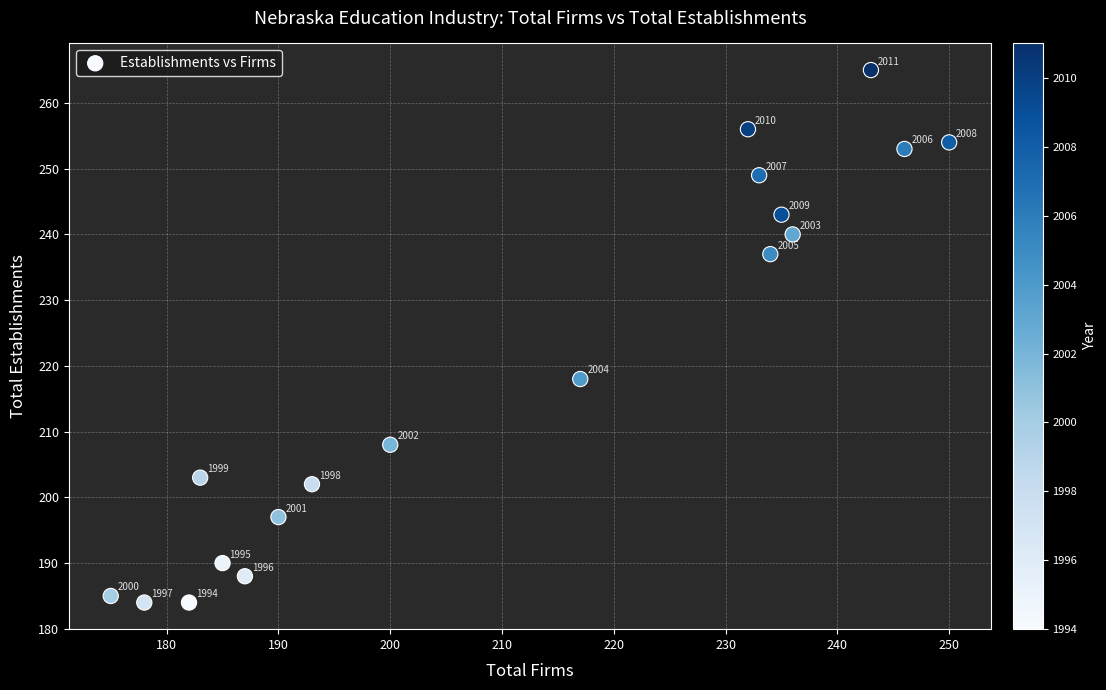

What Y value in the scatter plot is closest to 224?

218